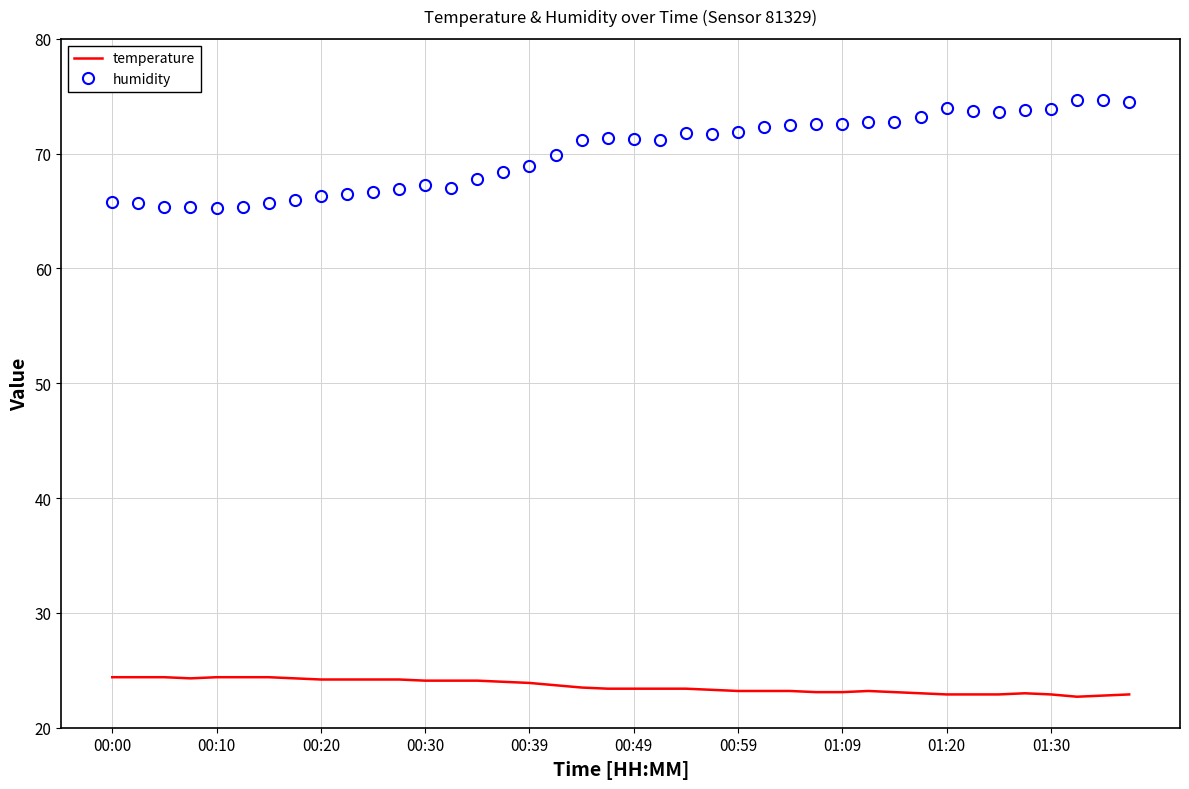

True or false: temperature and humidity cross at least once.

False